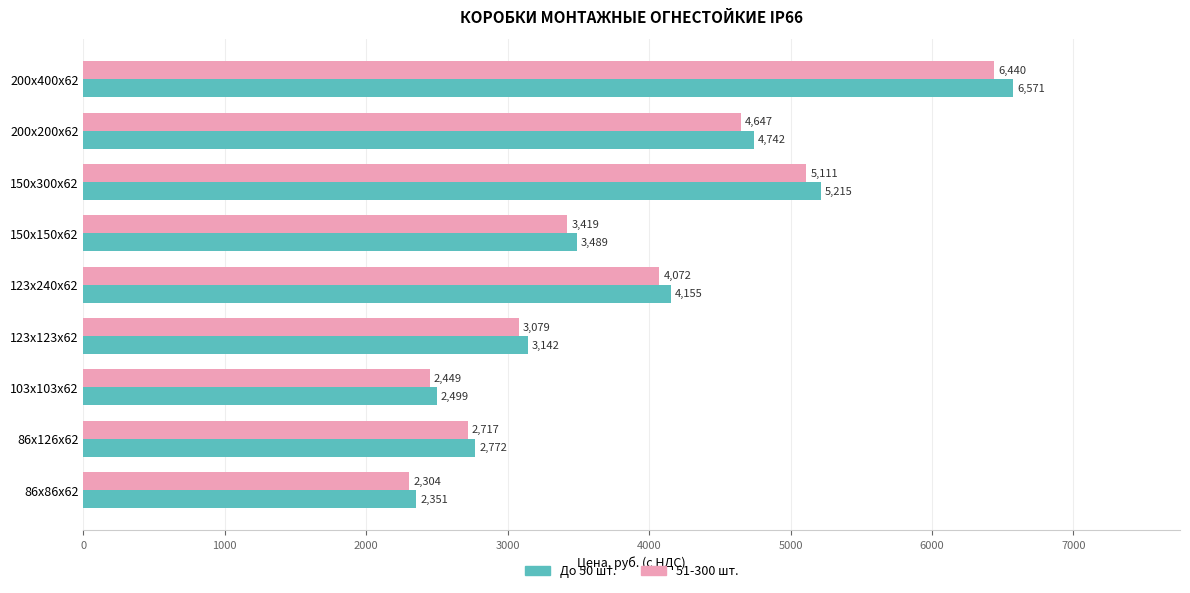

What are all the series names shown in the legend?

До 50 шт., 51-300 шт.